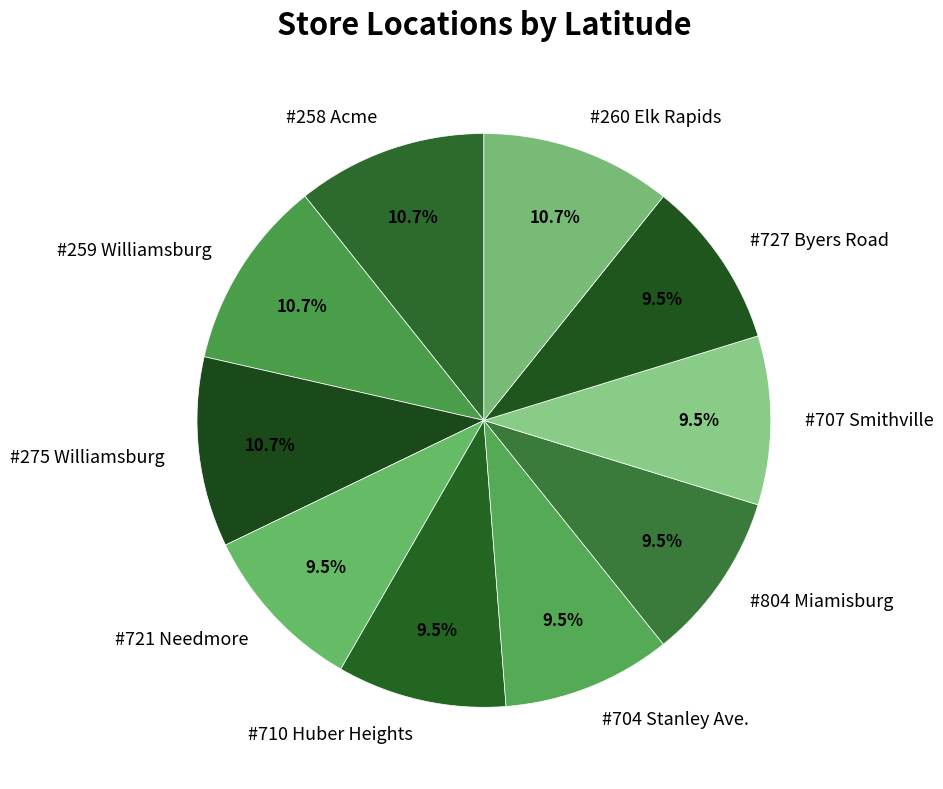

How much of the chart is everything except #804 Miamisburg?

90.5%